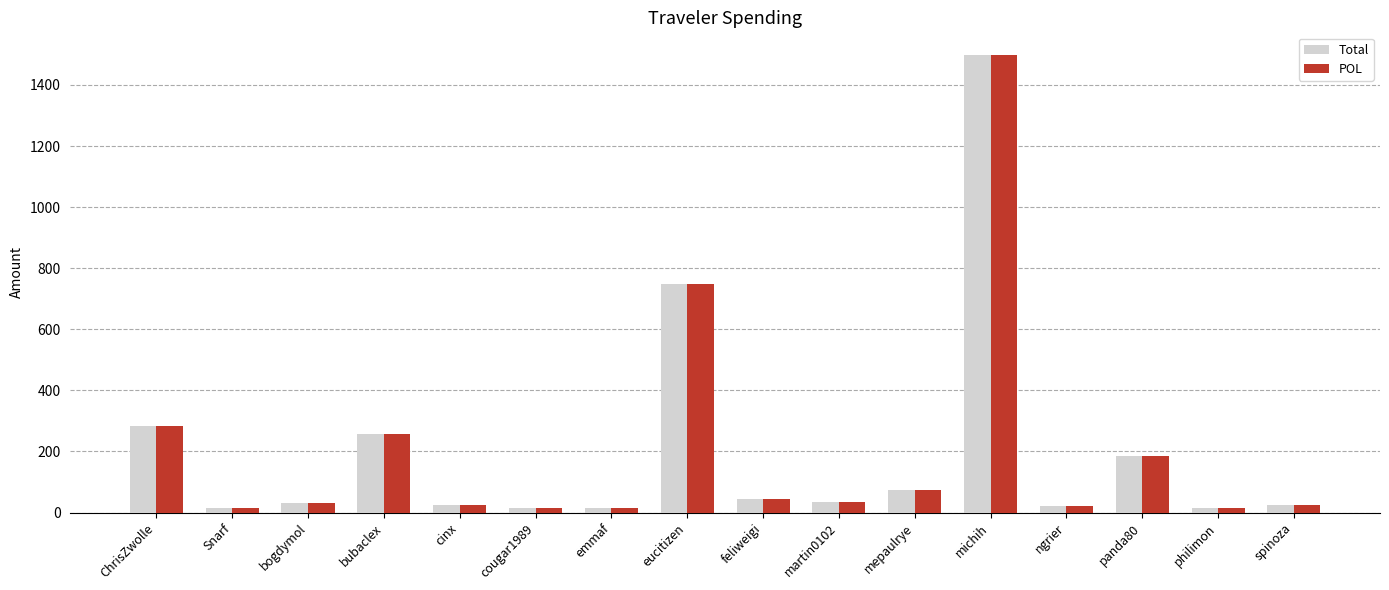

Which label corresponds to the largest value in the chart?

michih